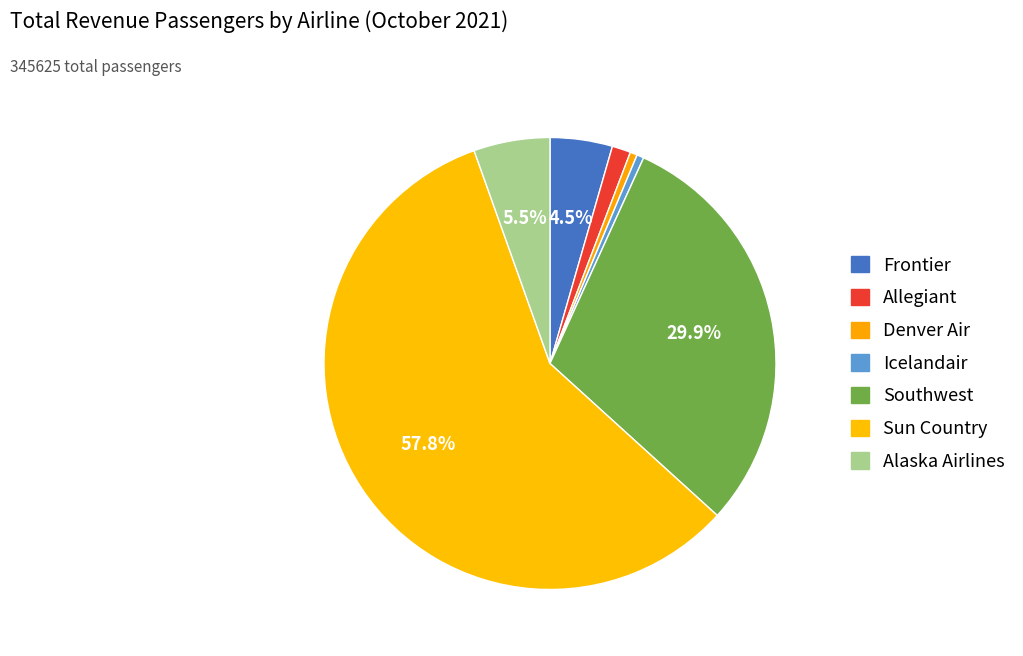

How many slices are in this pie chart?

7